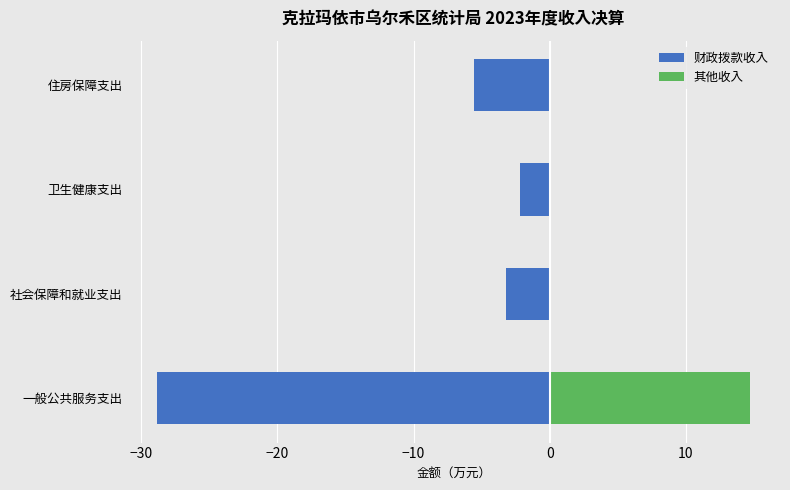

The 财政拨款收入 series shows -2.2 at 卫生健康支出. True or false?

True